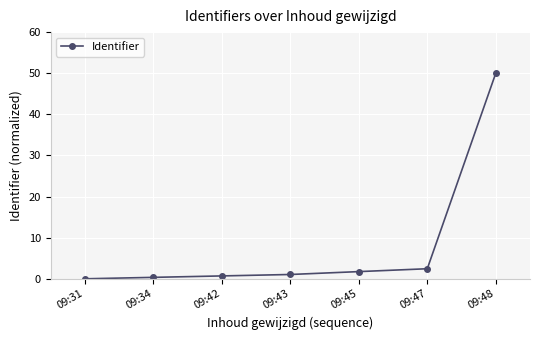

What is the average value?

8.0